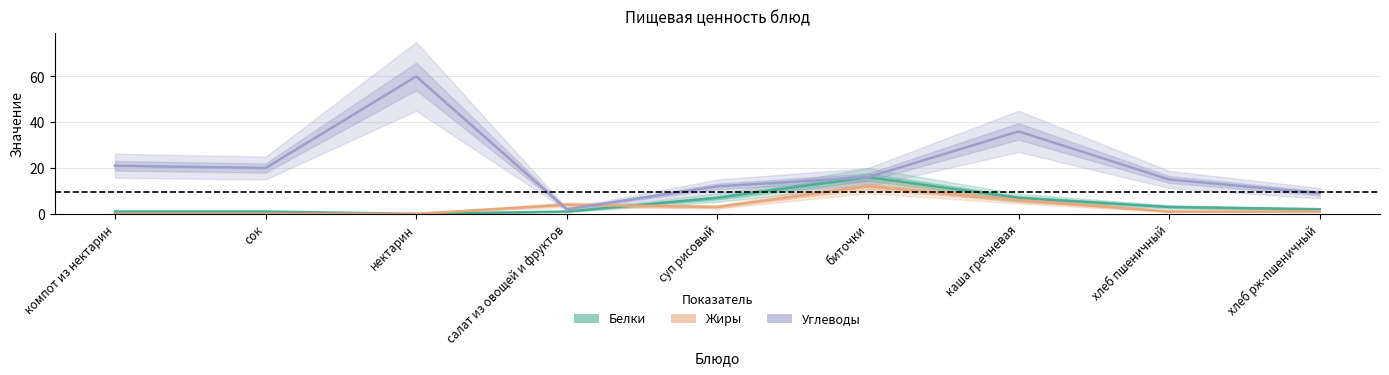

What is the average value of the Жиры series?

3